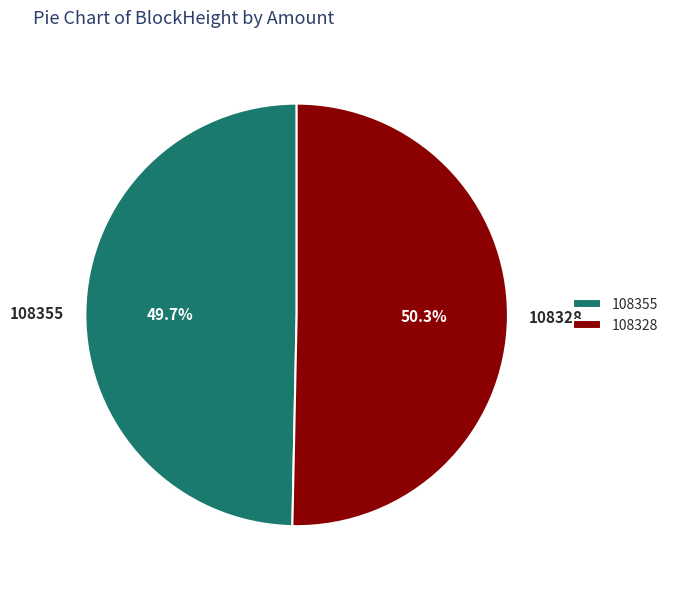

Is it true that 108355 is 1% of the pie?

False